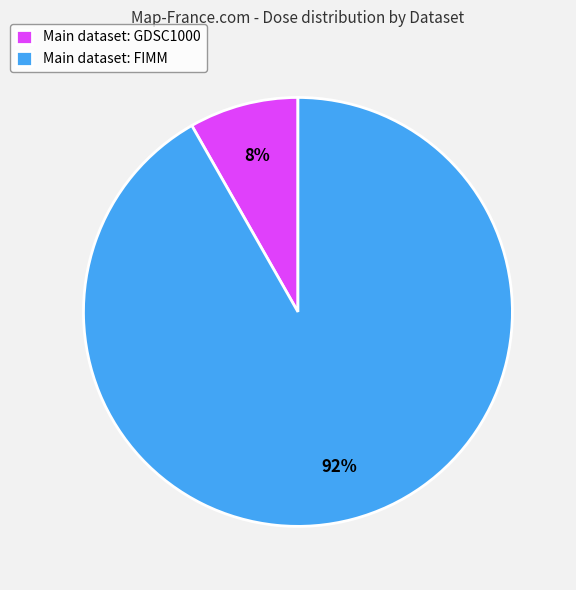

Which category accounts for the majority?

Main dataset: FIMM